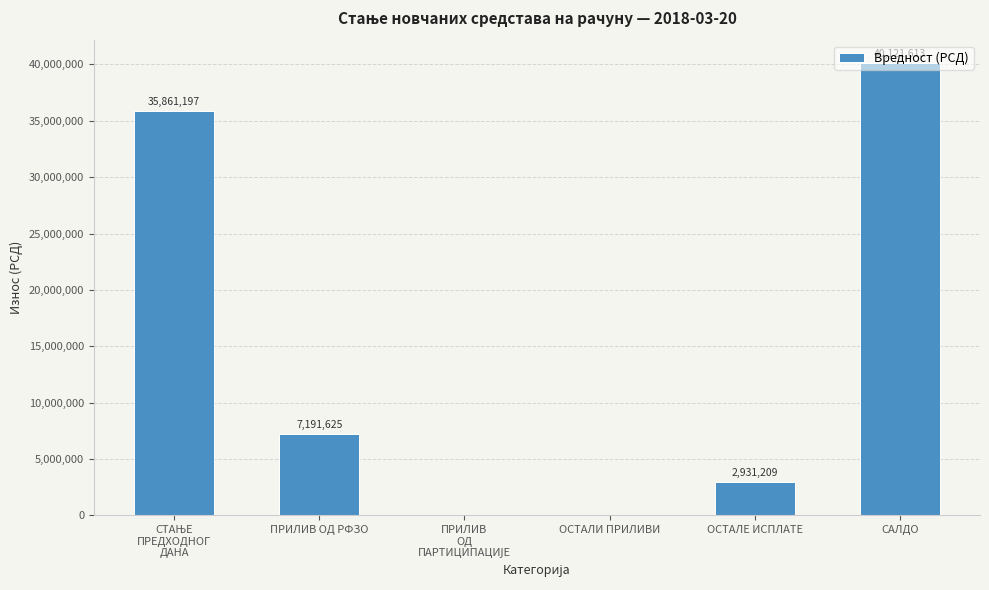

The chart shows a value of 4616587.2 at ОСТАЛЕ ИСПЛАТЕ. True or false?

False